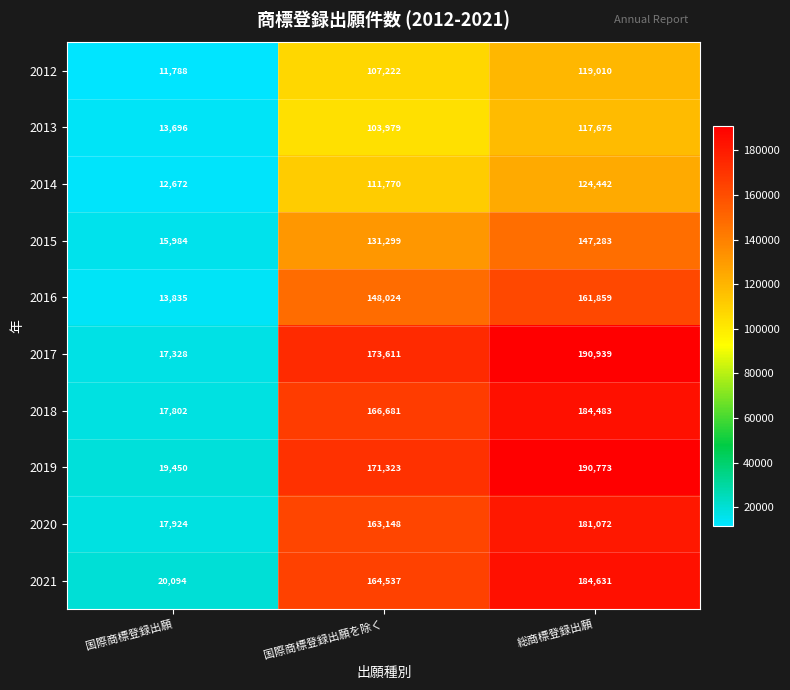

At how many categories does at least one series exceed 126411?

2